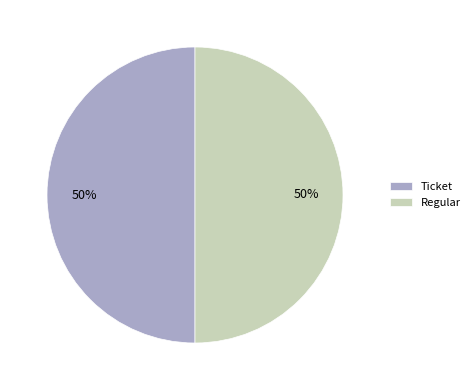

True or false: Ticket accounts for 50% of the total.

True